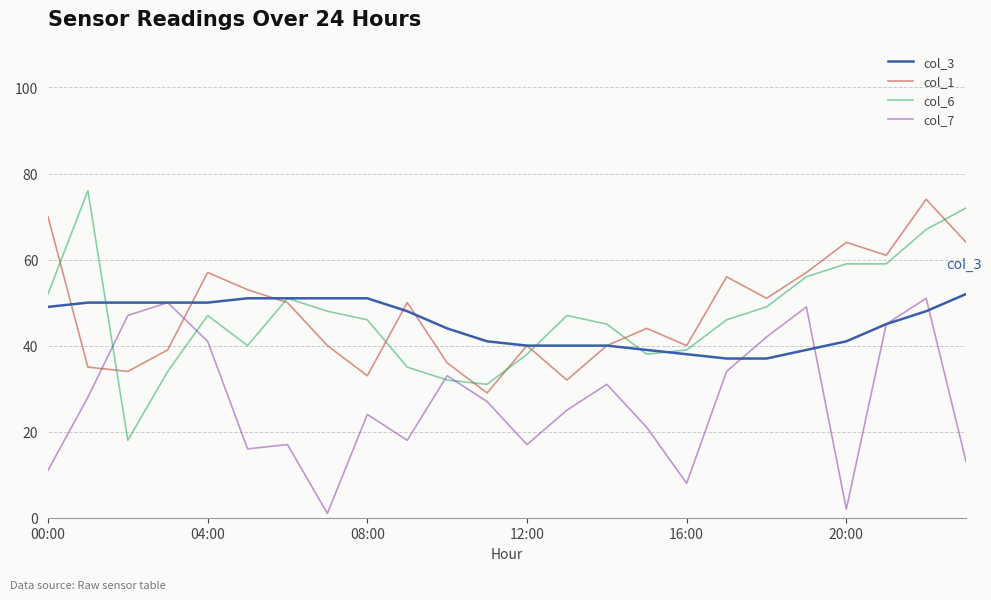

True or false: col_7 and col_1 cross at least once.

True